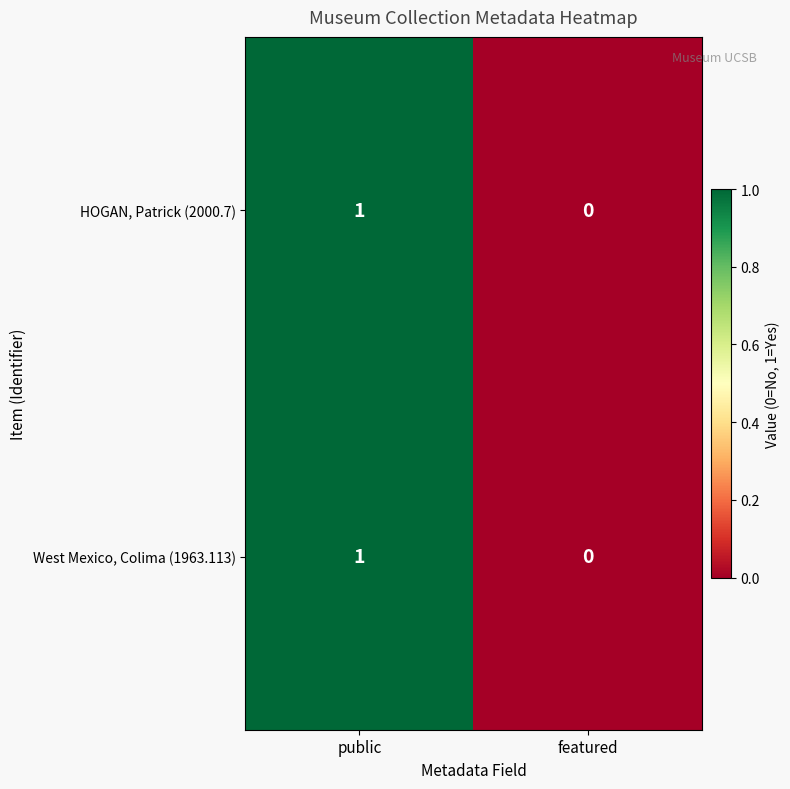

True or false: West Mexico, Colima (1963.113) has a value of 1 at public.

True